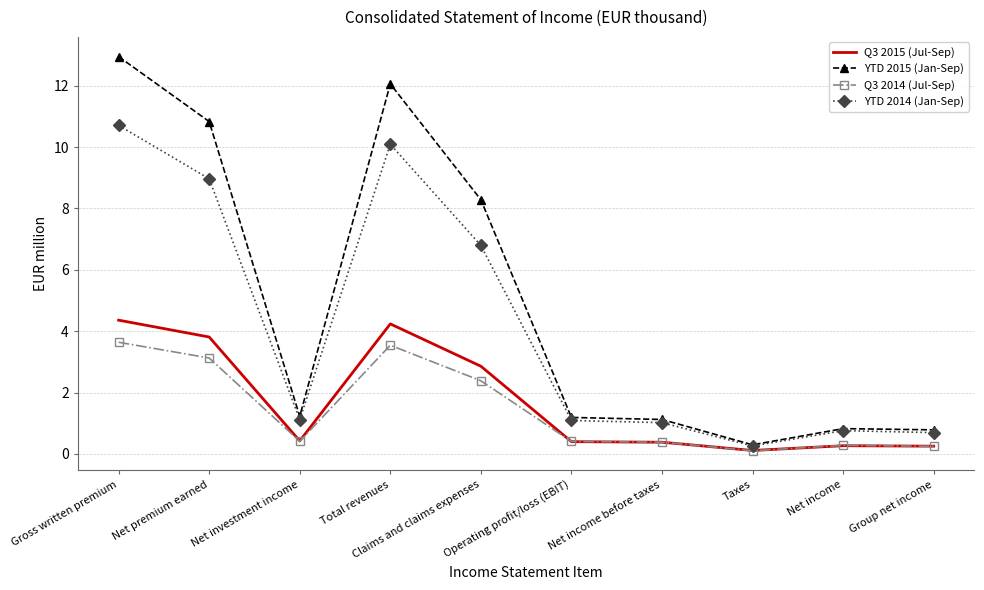

What is the total value across all series at Net premium earned?

26.7